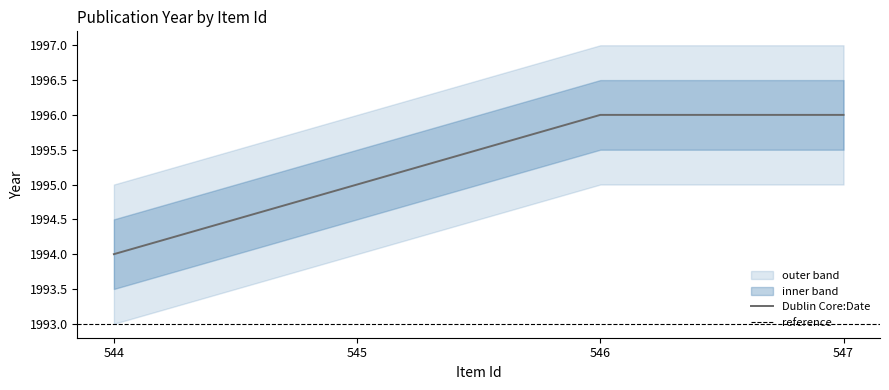

Does the chart have visible grid lines?

No